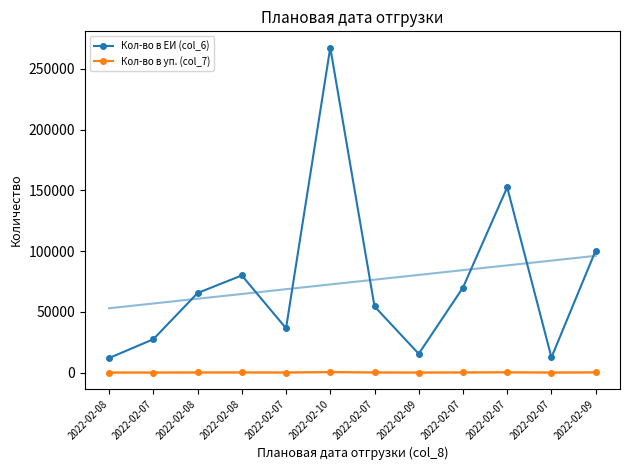

At which category does the chart reach its minimum across all series?

2022-02-08